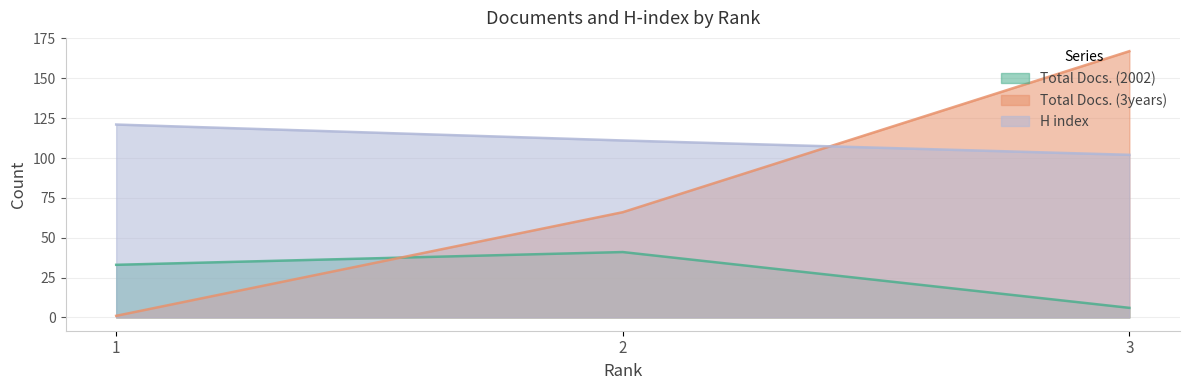

What is the sum of the Total Docs. (3years) values at 2 and 1?

67